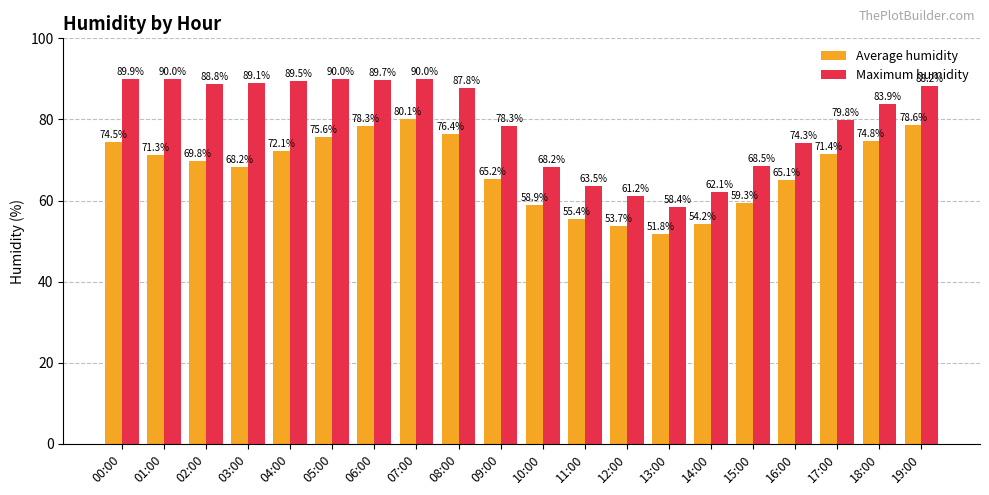

Reading left to right, extract all data points from this chart.

Average humidity: 74.5	71.3	69.8	68.2	72.1	75.6	78.3	80.1	76.4	65.2	58.9	55.4	53.7	51.8	54.2	59.3	65.1	71.4	74.8	78.6
Maximum humidity: 89.9	90.0	88.8	89.1	89.5	90.0	89.7	90.0	87.8	78.3	68.2	63.5	61.2	58.4	62.1	68.5	74.3	79.8	83.9	88.2